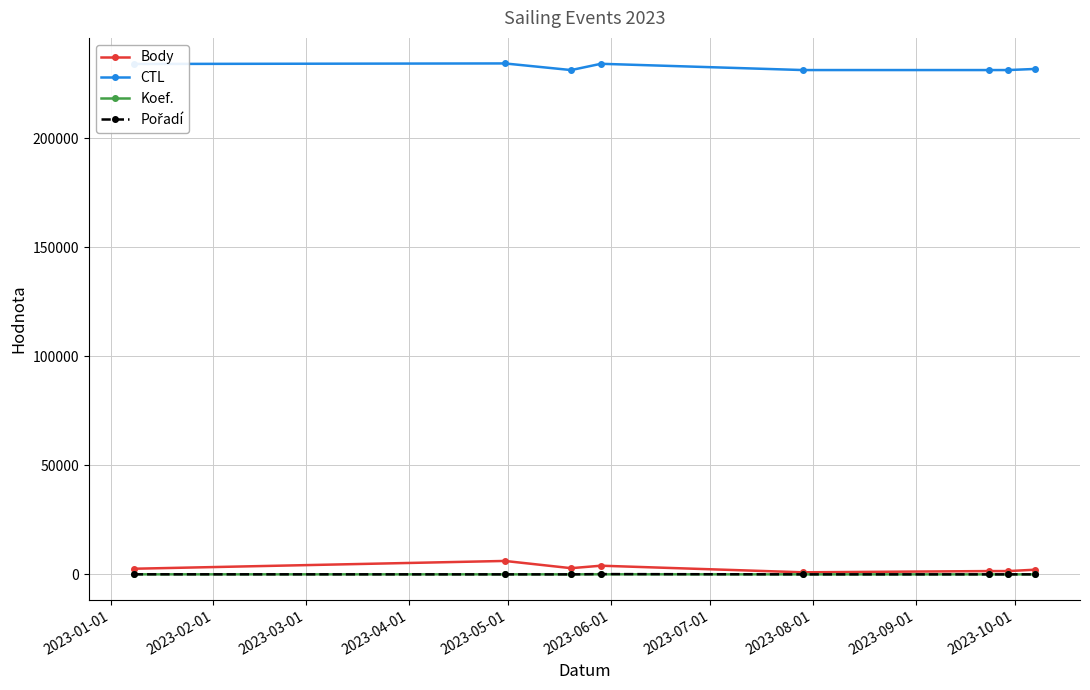

What is the maximum value shown in the chart?

234247